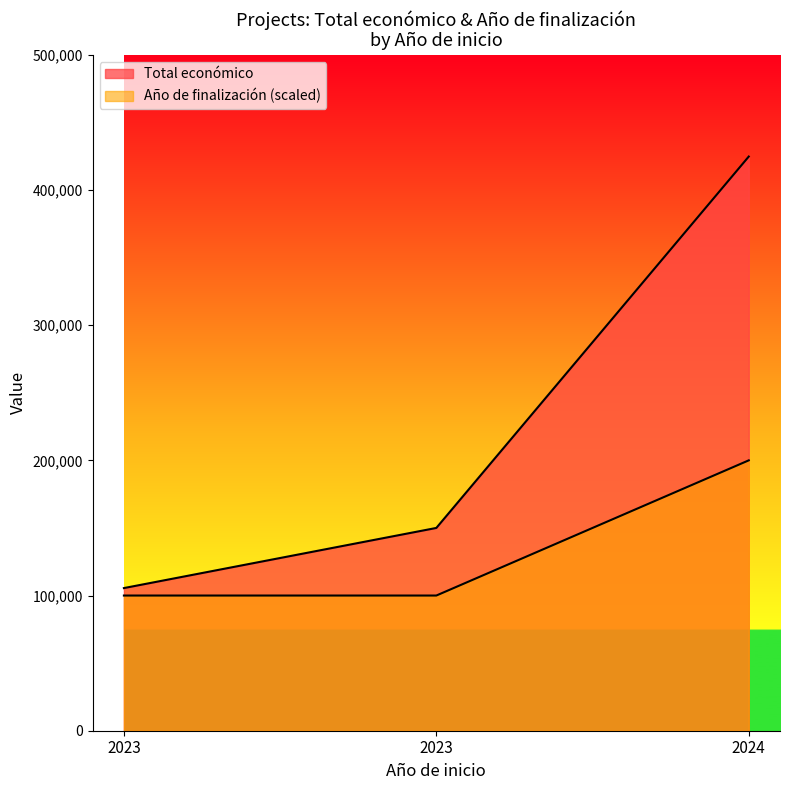

How many lines are shown in the chart?

2